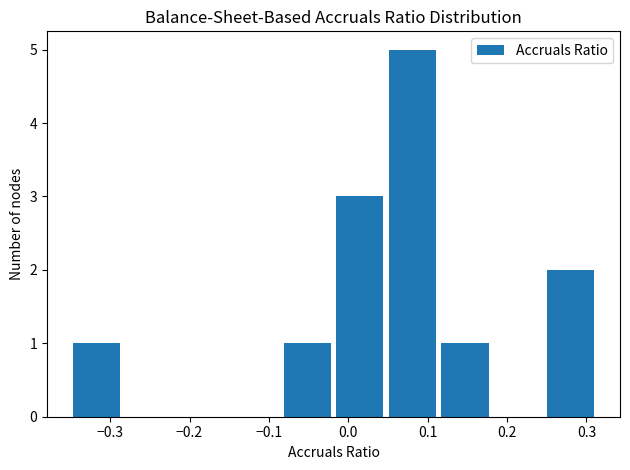

Reading left to right, transcribe this chart: for each bar, give the range it covers on the x-axis and its height. Neither the bar edges nor the heights are printed on the chart, so give them approximately, as read against the axes.

-0.35 to -0.28: 1
-0.28 to -0.22: 0
-0.22 to -0.15: 0
-0.15 to -0.08: 0
-0.08 to -0.02: 1
-0.02 to 0.05: 3
0.05 to 0.11: 5
0.11 to 0.18: 1
0.18 to 0.25: 0
0.25 to 0.31: 2